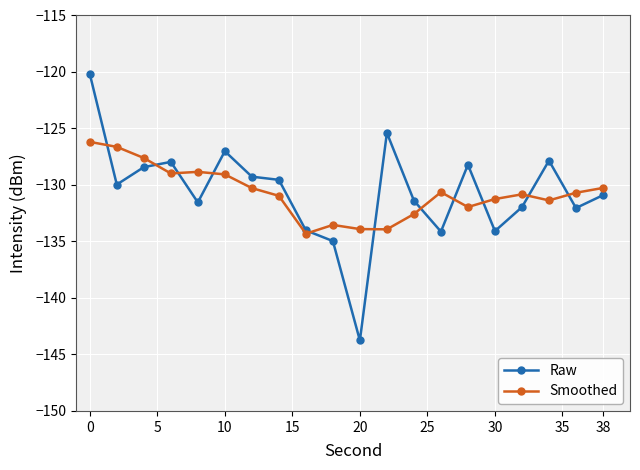

Which series has the widest spread of values?

Raw